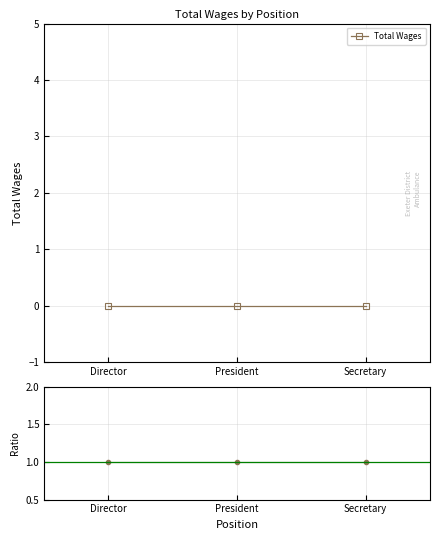

What is the label of the 1st point from the left?

Director